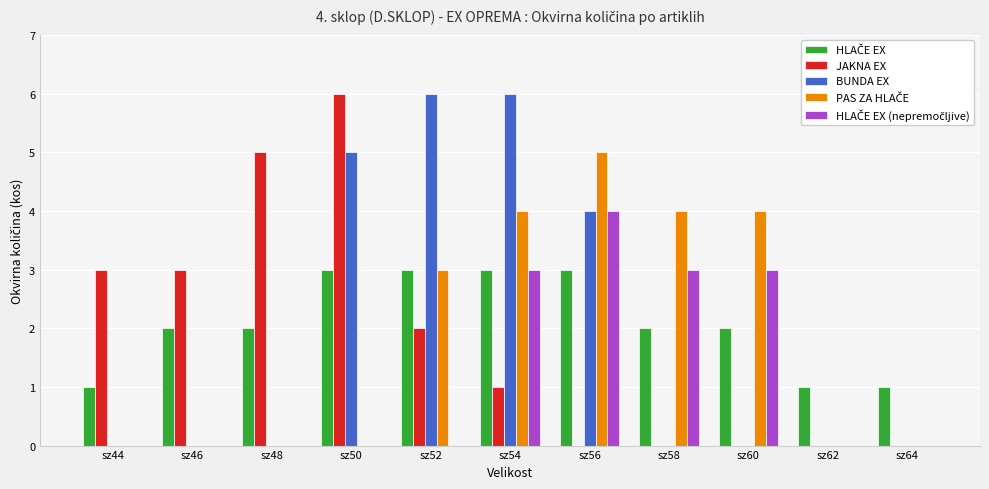

What is the maximum value shown in the chart?

6